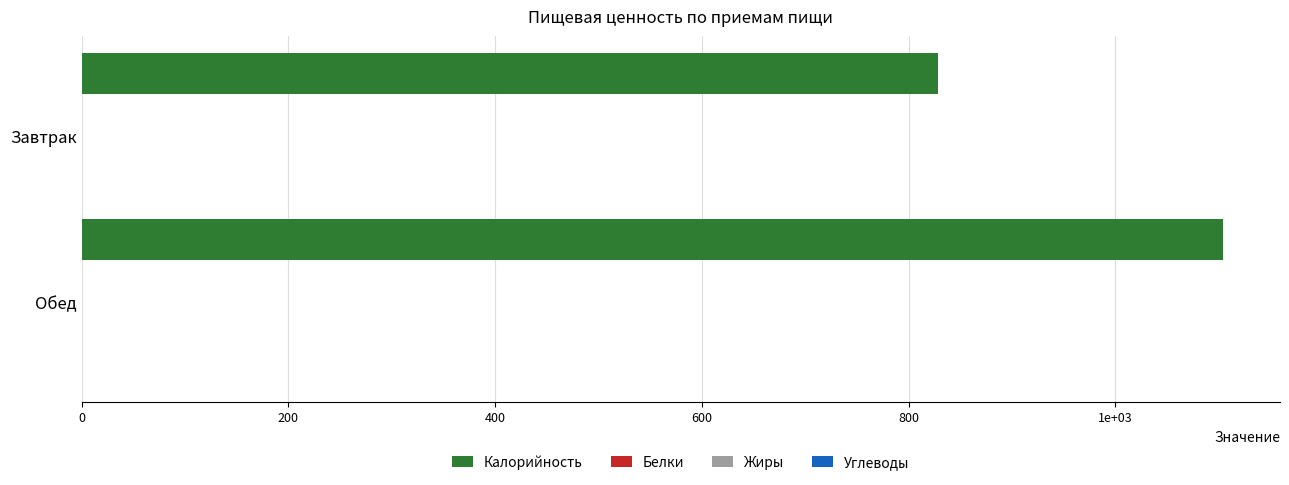

Which label corresponds to the largest value in the chart?

Обед